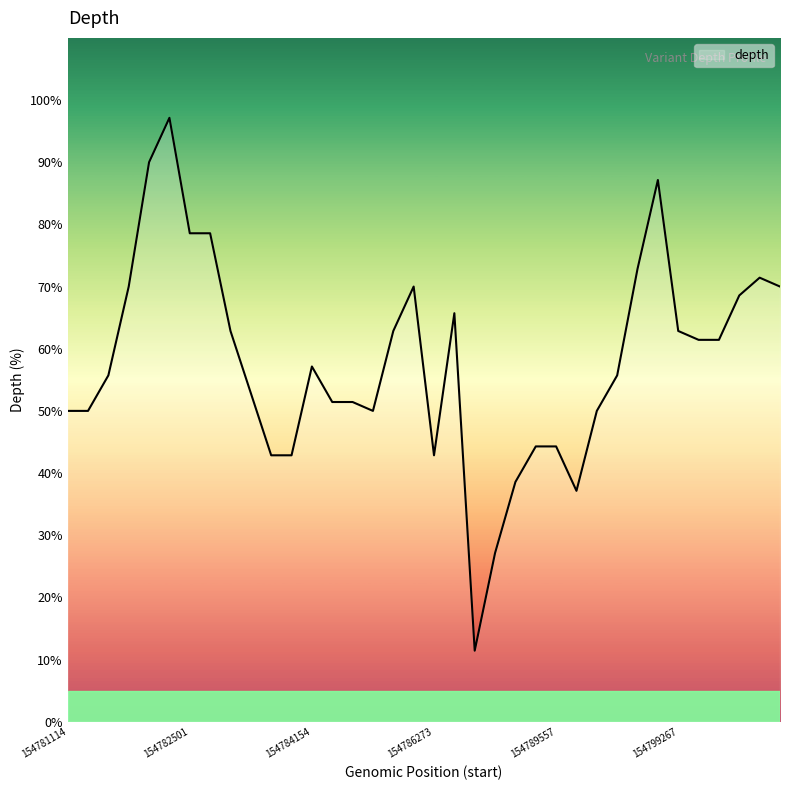

What is the maximum value shown in the chart?

97.1